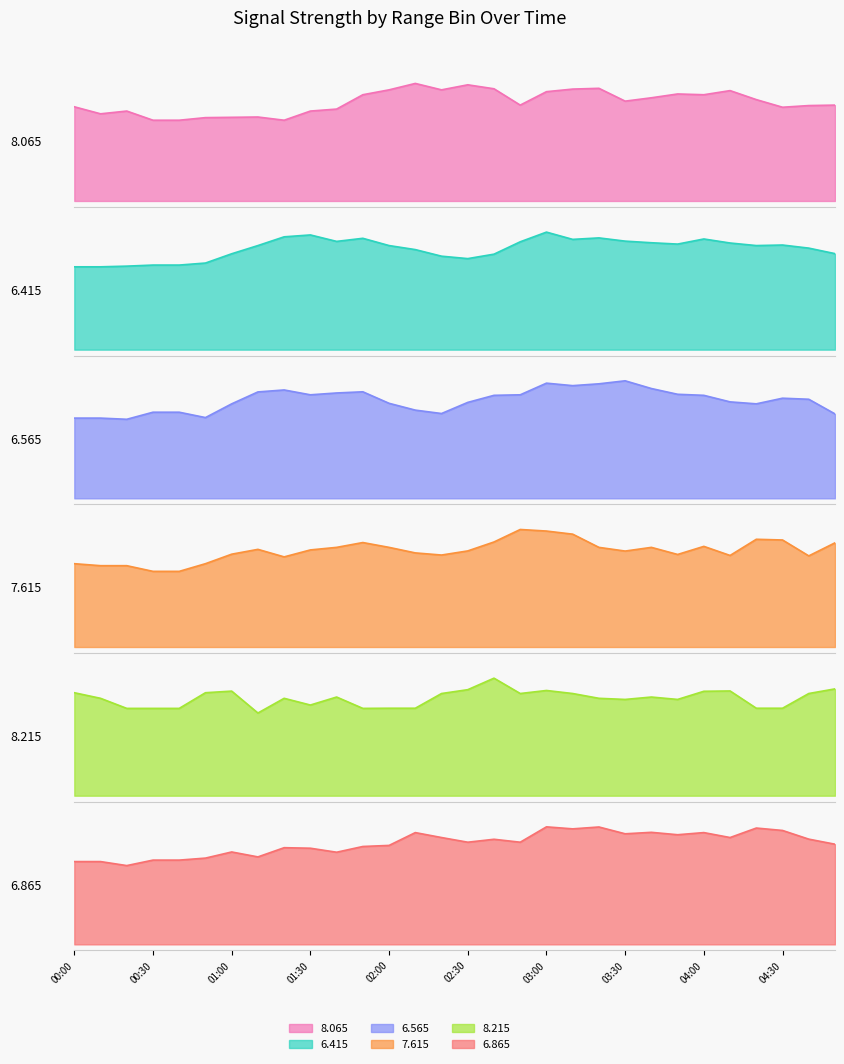

At which category does 8.215 reach its first local valley?

01:10